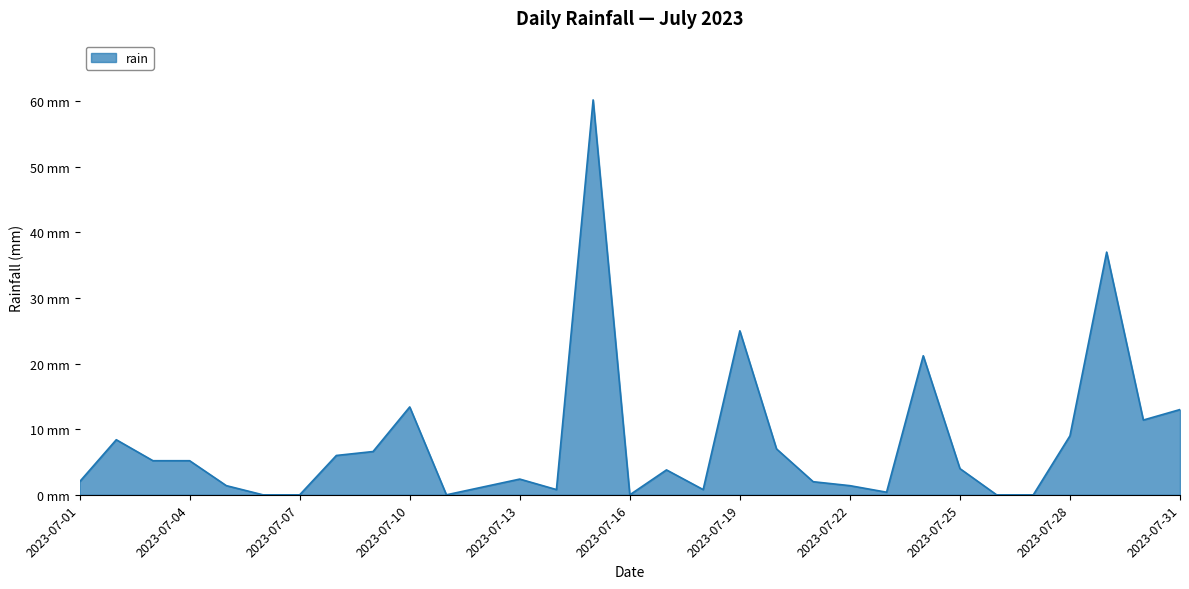

Is this an area chart (filled region under the line)?

Yes